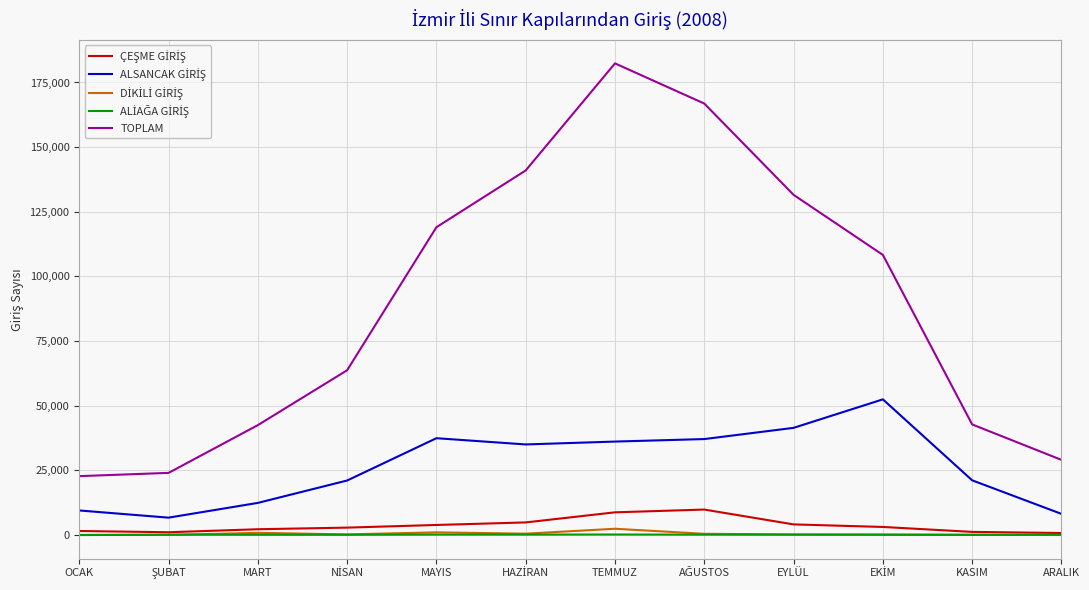

Count the number of categories in the chart.

12